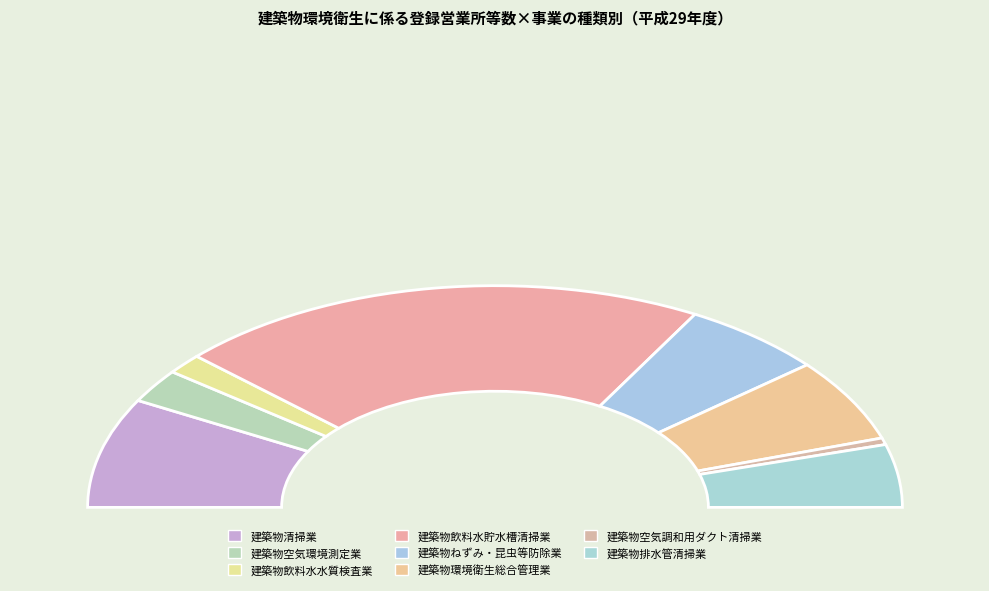

Which has a higher value, 建築物飲料水水質検査業 or 建築物環境衛生総合管理業?

建築物環境衛生総合管理業